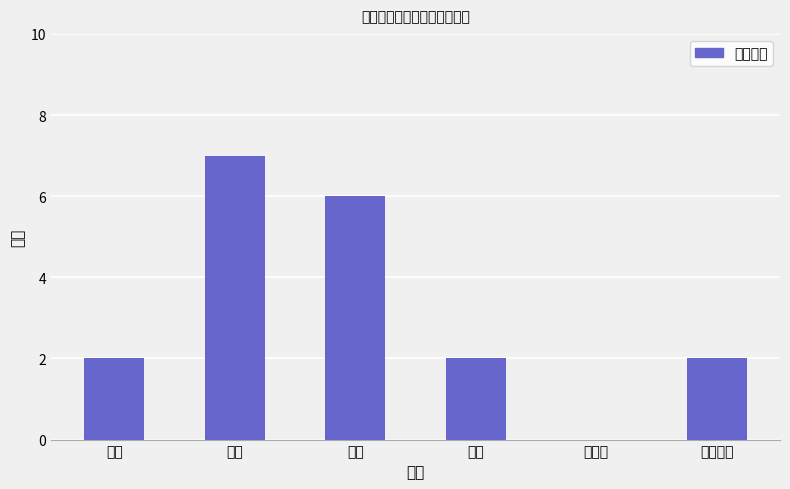

Does the chart contain any negative values?

No